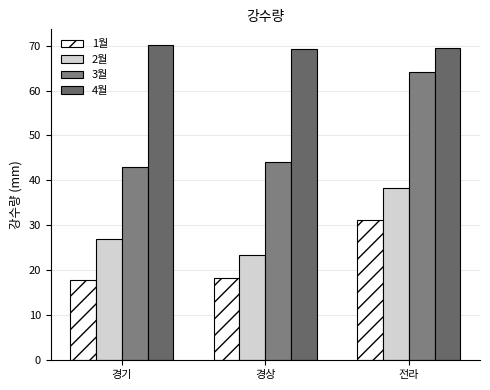

What is the smallest value displayed?

17.9